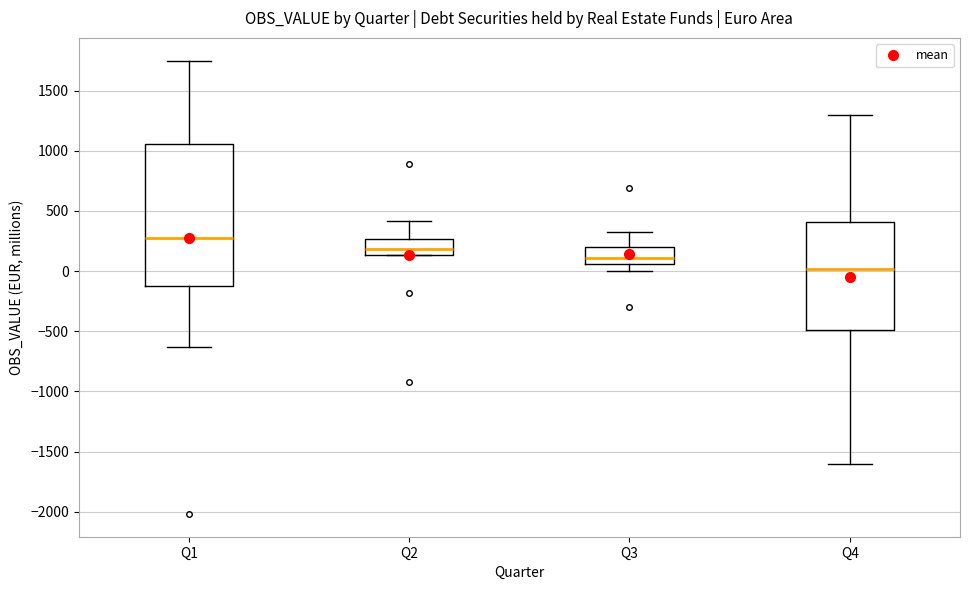

Reading left to right, transcribe this box plot: for each box, give where its median line is, the range the box spans, and where its two whiskers end, as read against the y-axis. The values are not printed on the chart, so give them approximately, as read against the axis.

Q1: median 300, box -150 to 1050, whiskers -650 to 1750
Q2: median 200, box 150 to 250, whiskers 150 to 400
Q3: median 100, box 50 to 200, whiskers 0 to 300
Q4: median 0, box -500 to 400, whiskers -1600 to 1300